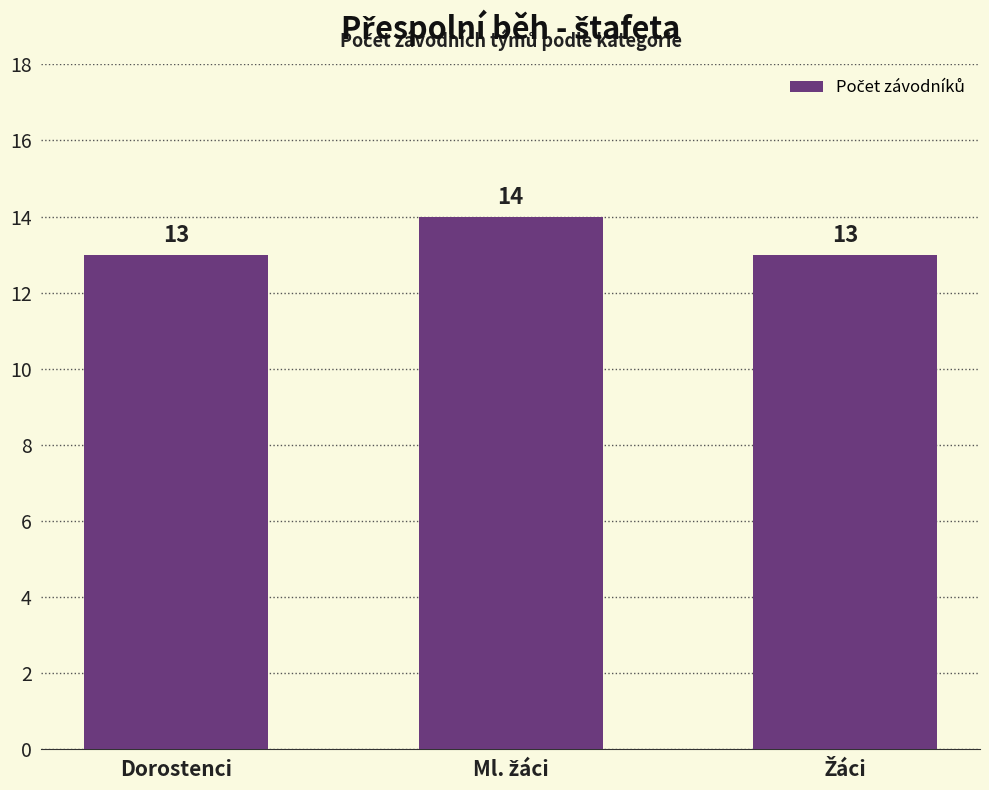

What is the label of the 1st bar from the left?

Dorostenci